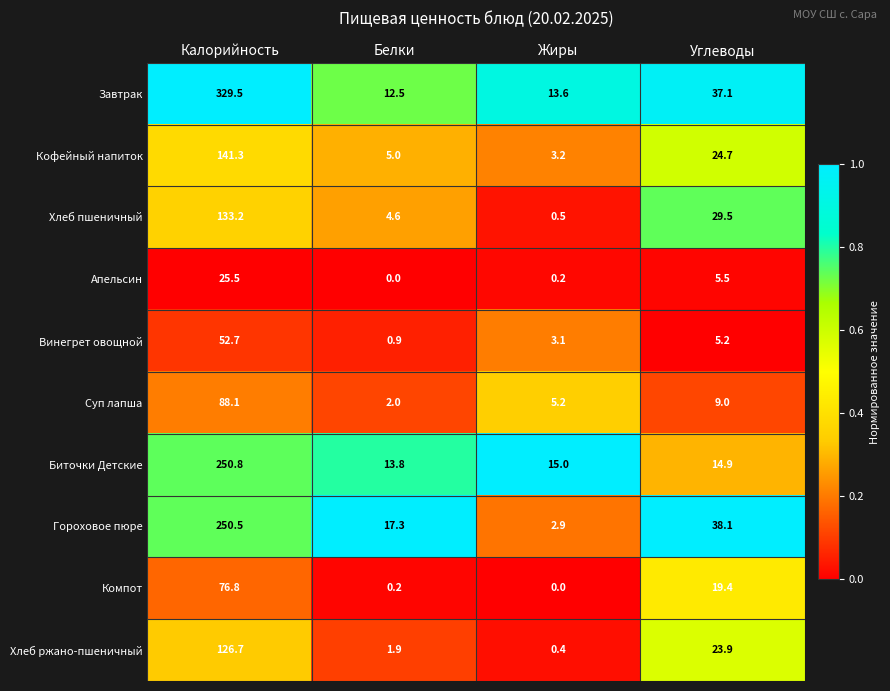

At which category is the sum across all series the highest?

Калорийность